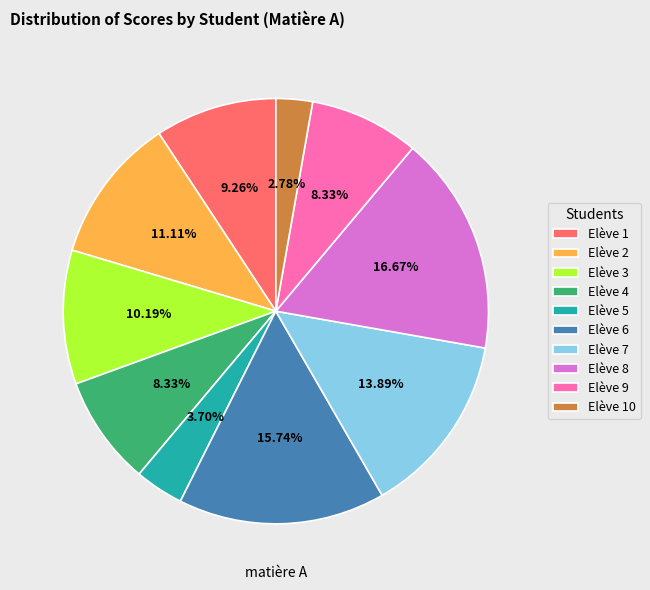

To the nearest percent, what portion does Elève 8 represent?

17%